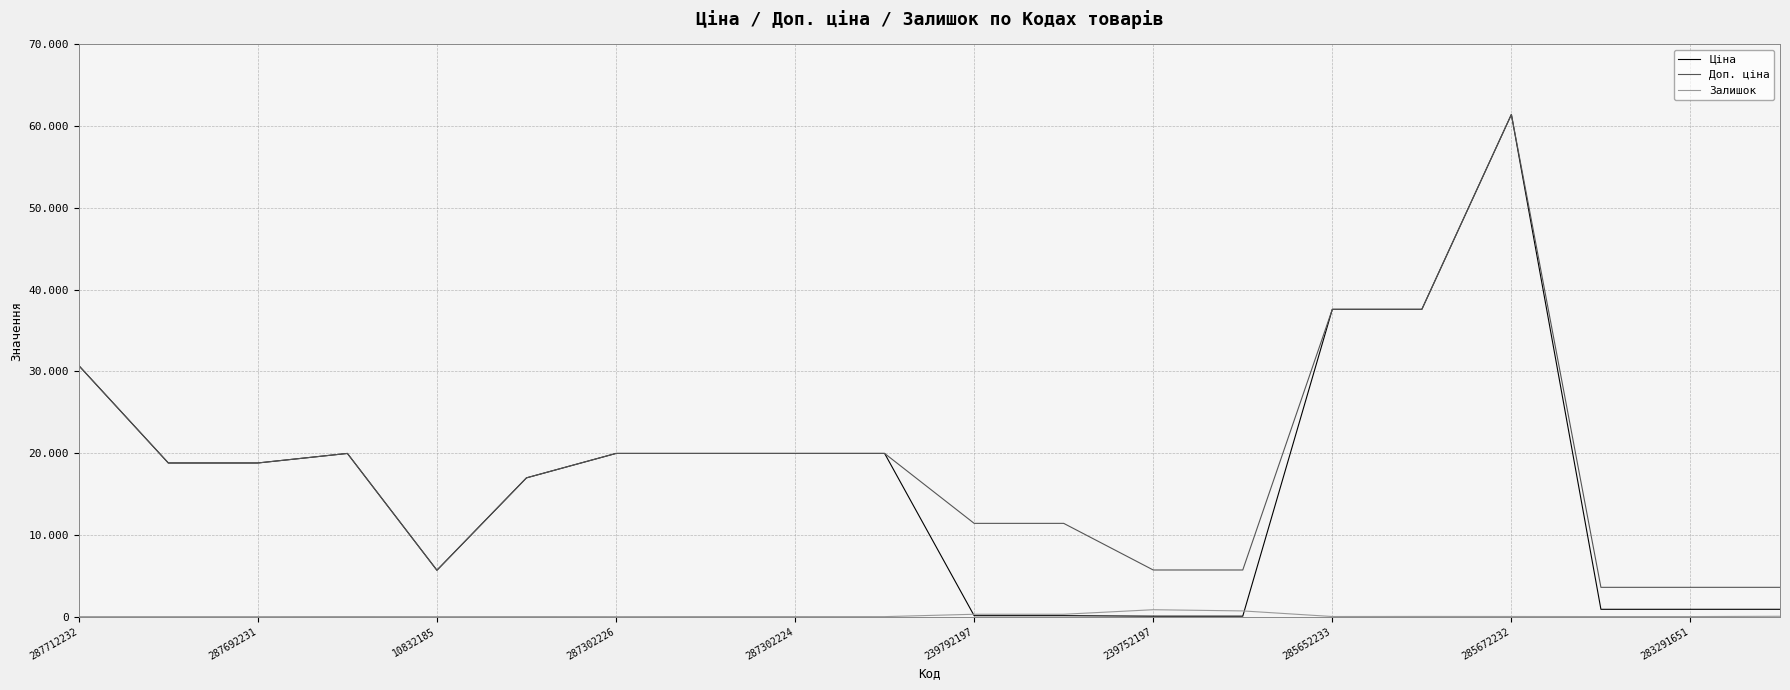

In Залишок, how many points are higher than both neighbors (excluding endpoints)?

5